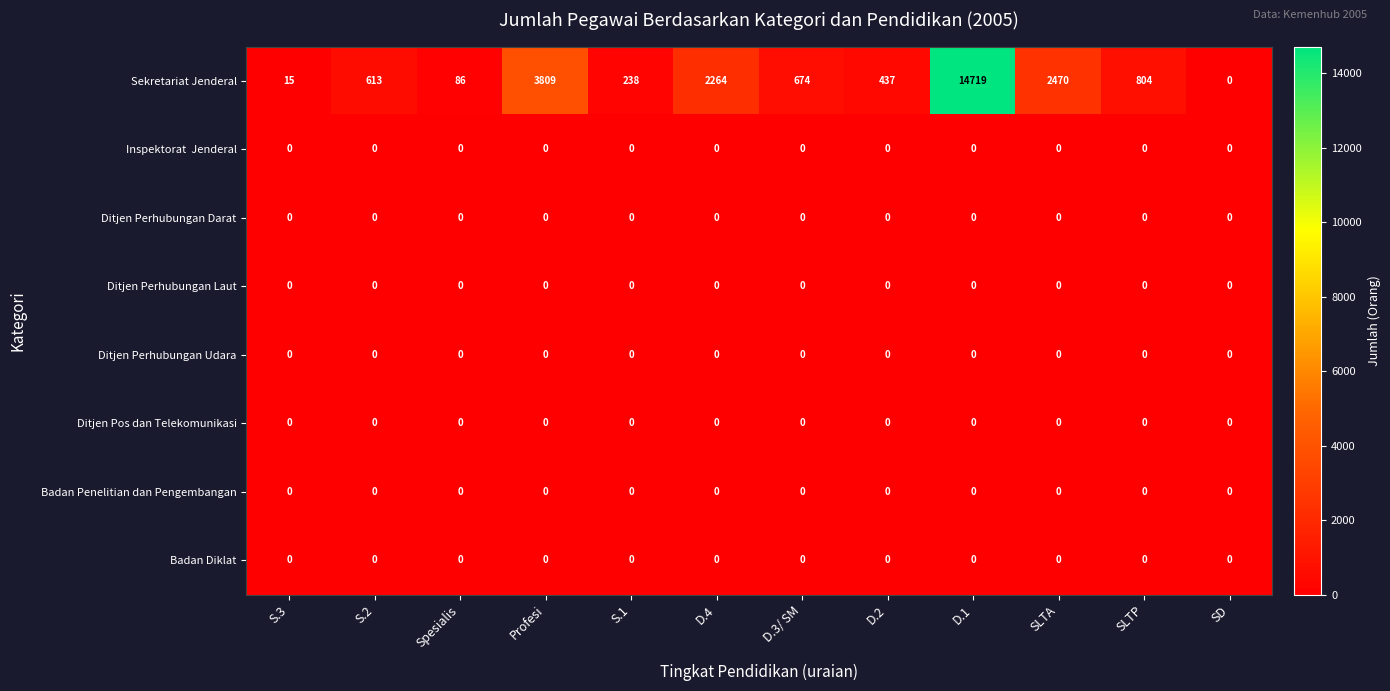

Which series changed the most between Profesi and D.2?

Sekretariat Jenderal